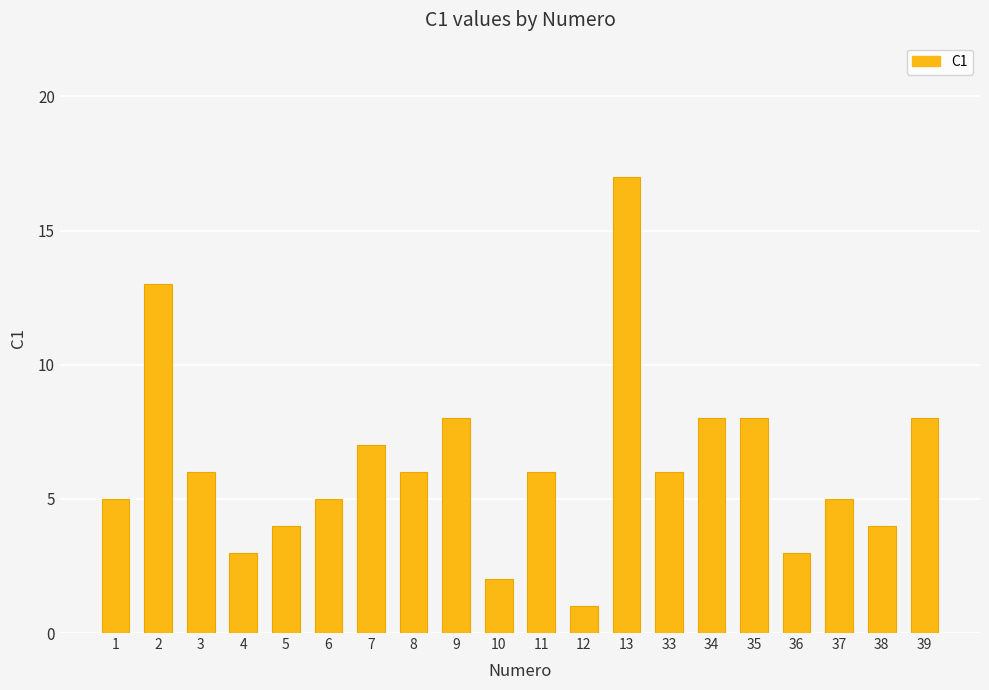

What is the difference between the values at 35 and 2?

5